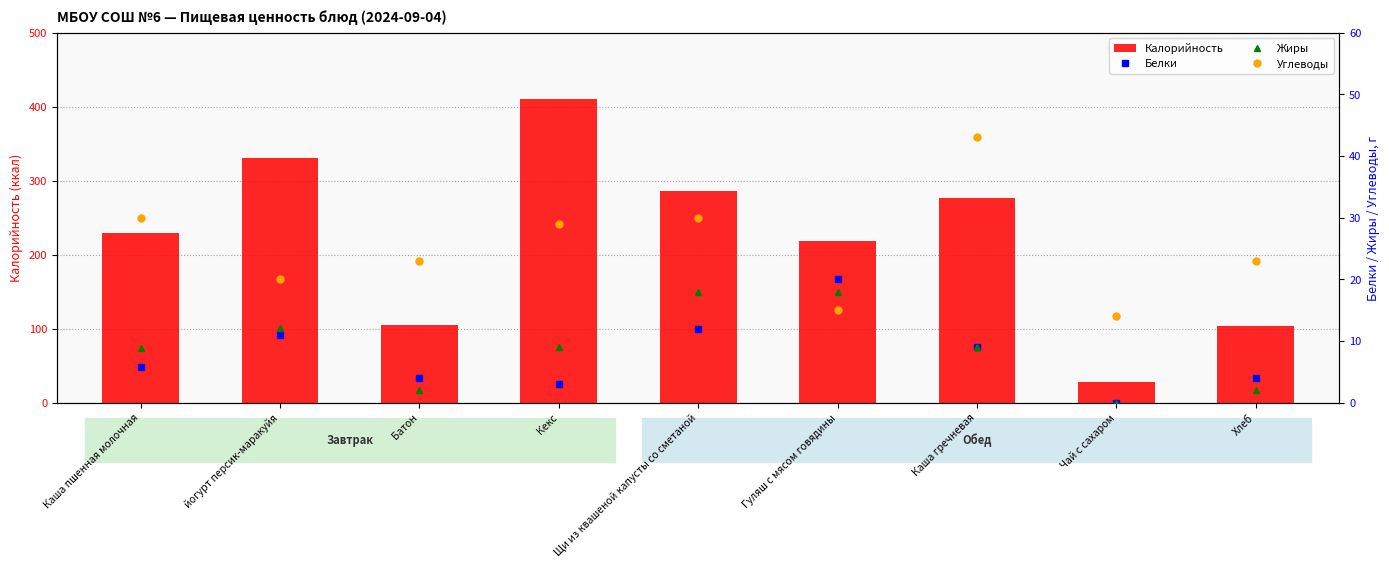

What are all the series names shown in the legend?

Калорийность, Белки, Жиры, Углеводы